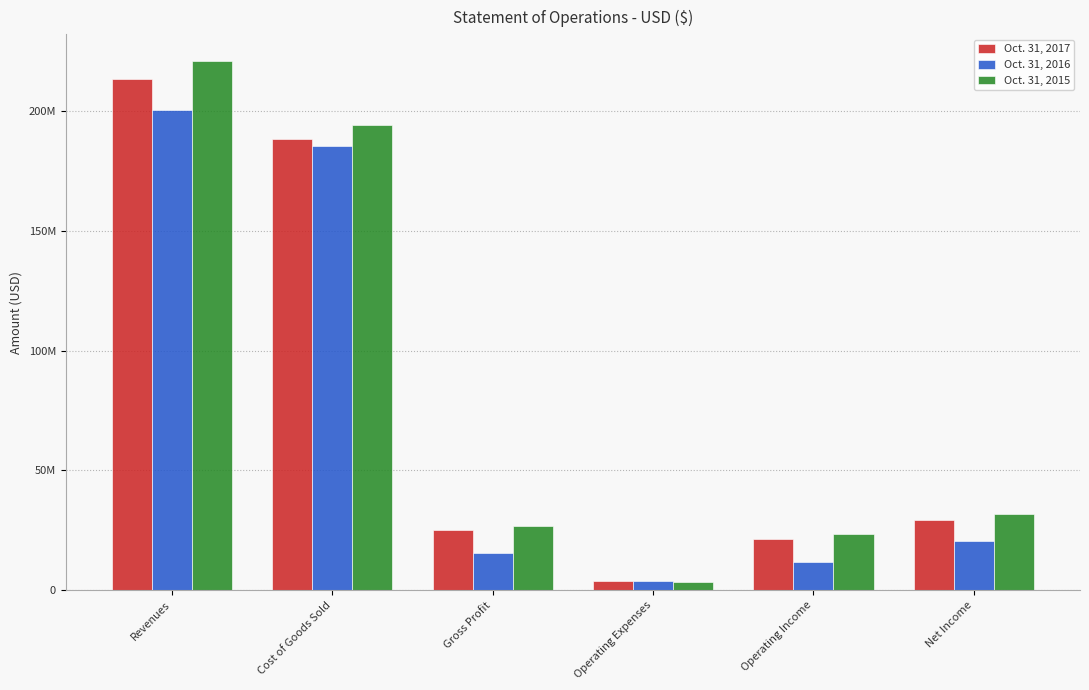

Does the chart contain stacked bars?

No